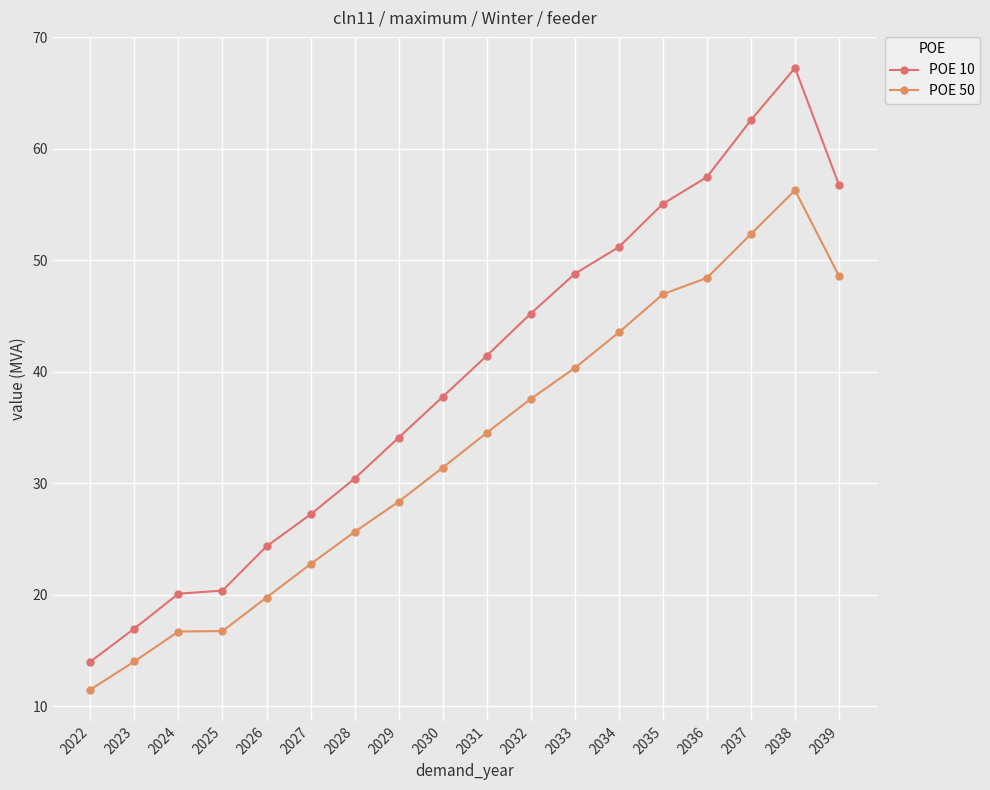

Where is POE 50 nearest to the value 33?

2031